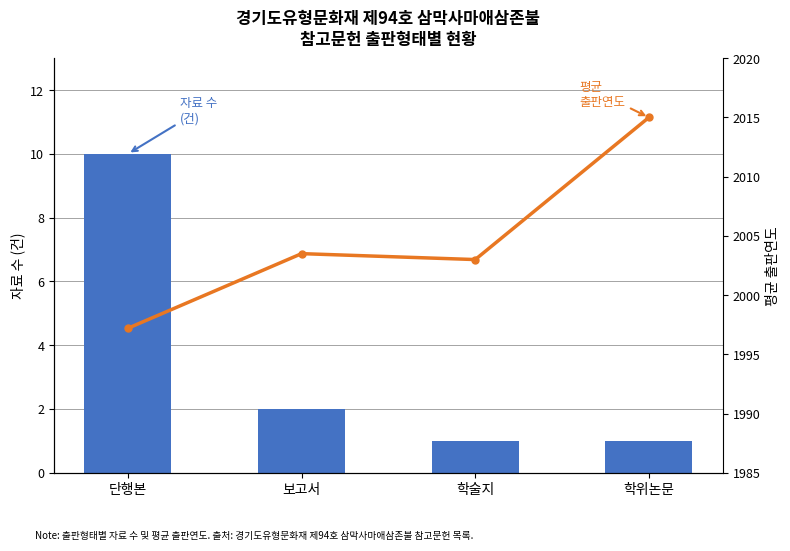

List the series in order of their overall mean, lowest first.

자료 수 (건), 평균 출판연도